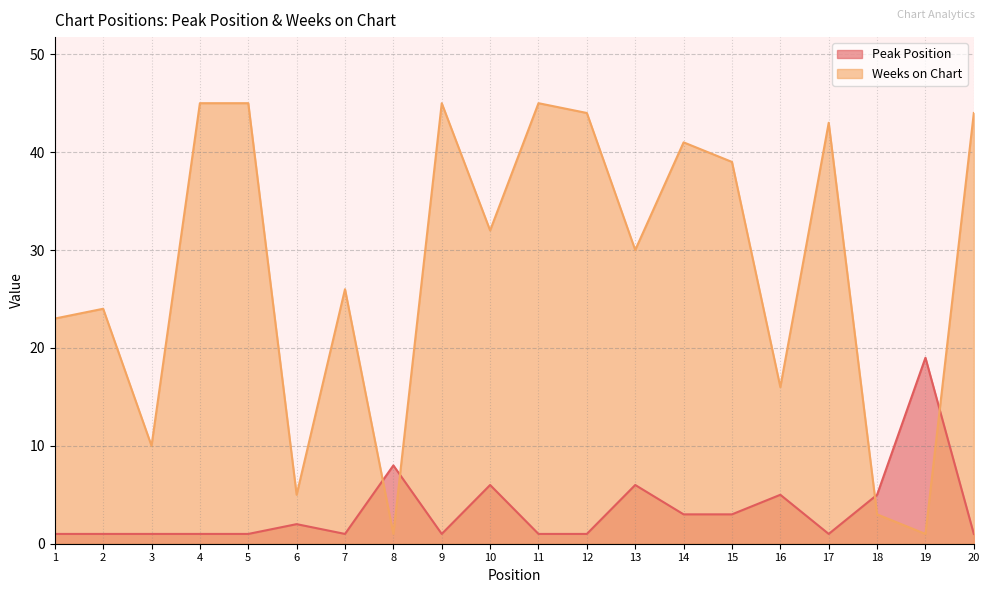

How many lines are shown in the chart?

2